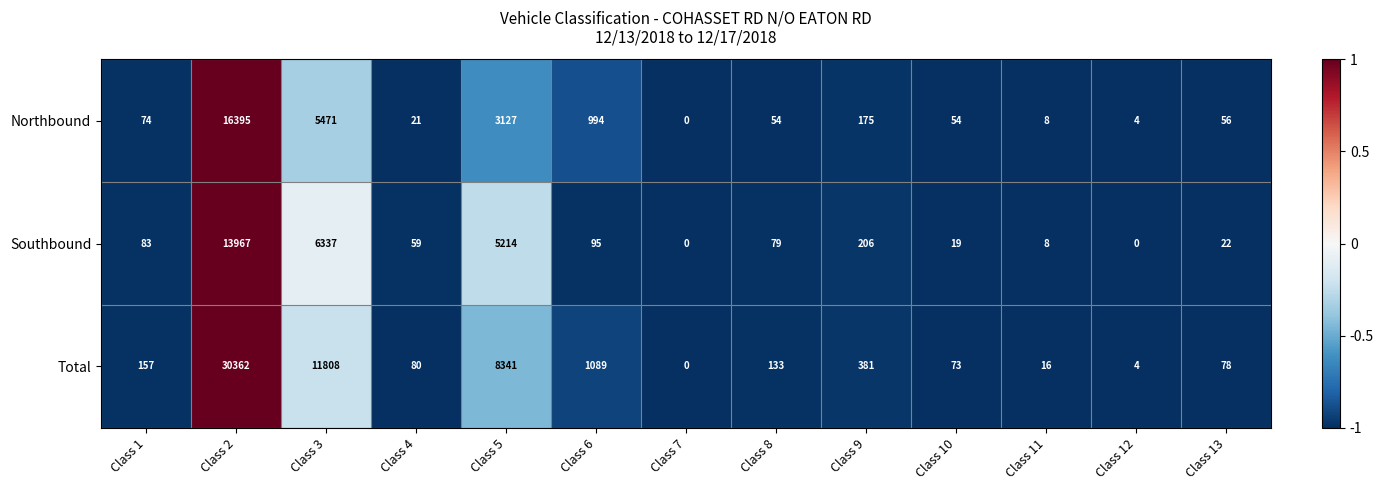

What is the average value of the Northbound series?

2033